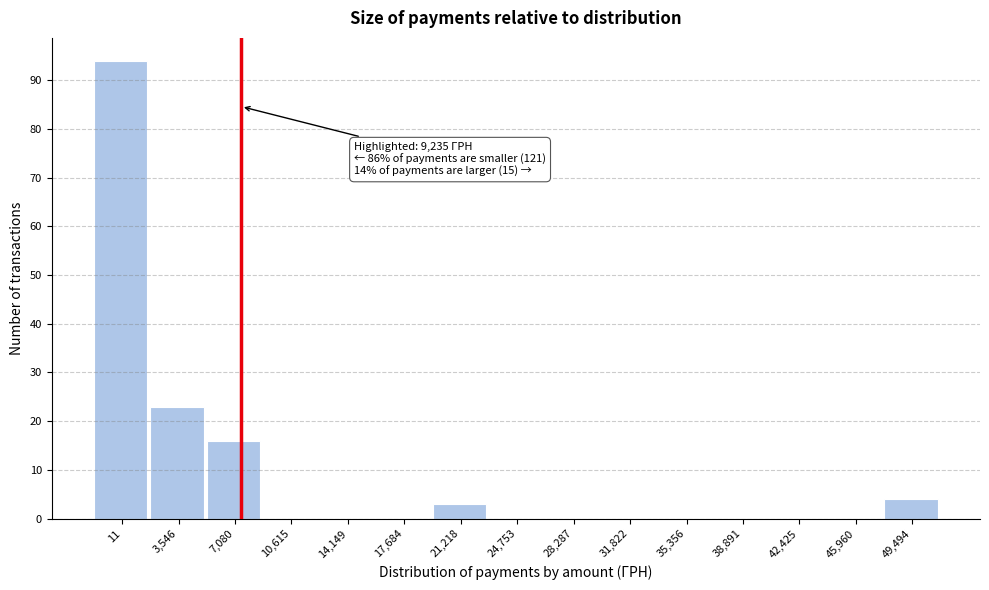

Reading right to left, transcribe all the data shown in this chart.

49,494=4	45,960=0	42,425=0	38,891=0	35,356=0	31,822=0	28,287=0	24,753=0	21,218=3	17,684=0	14,149=0	10,615=0	7,080=16	3,546=23	11=94